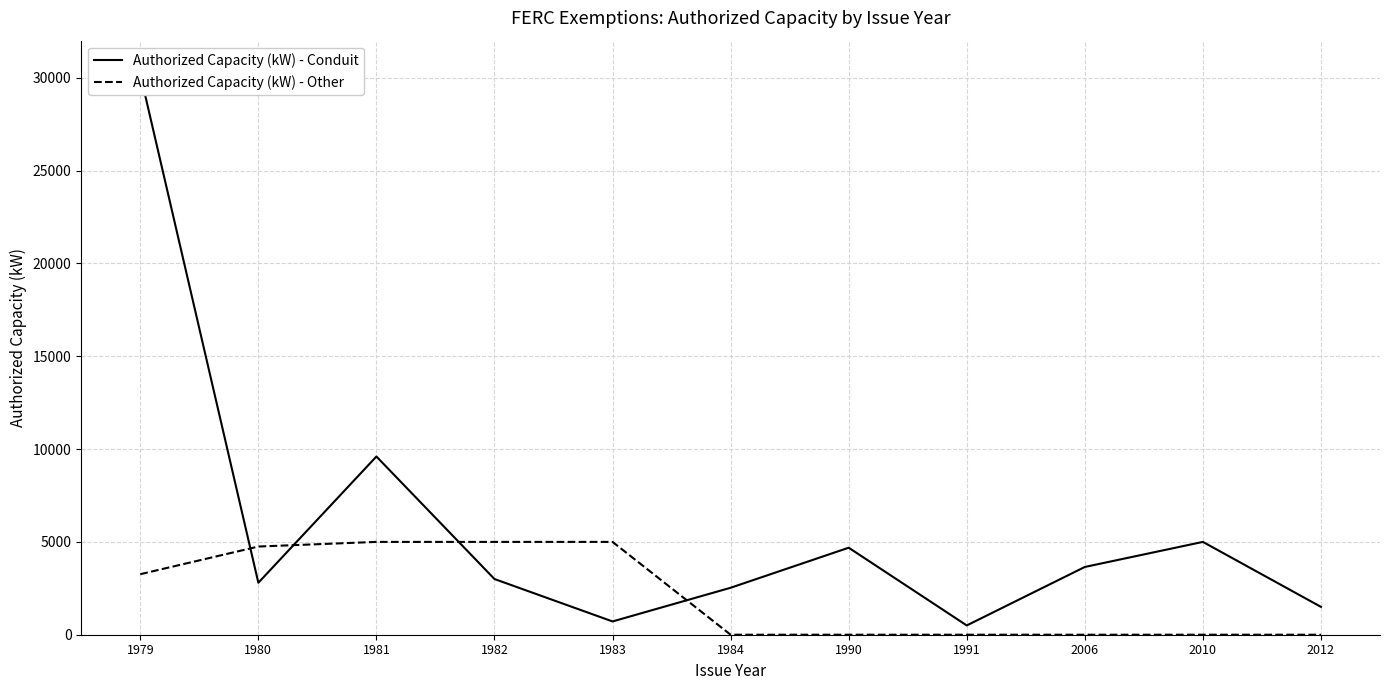

The Authorized Capacity (kW) - Conduit series shows 500 at 1991. True or false?

True